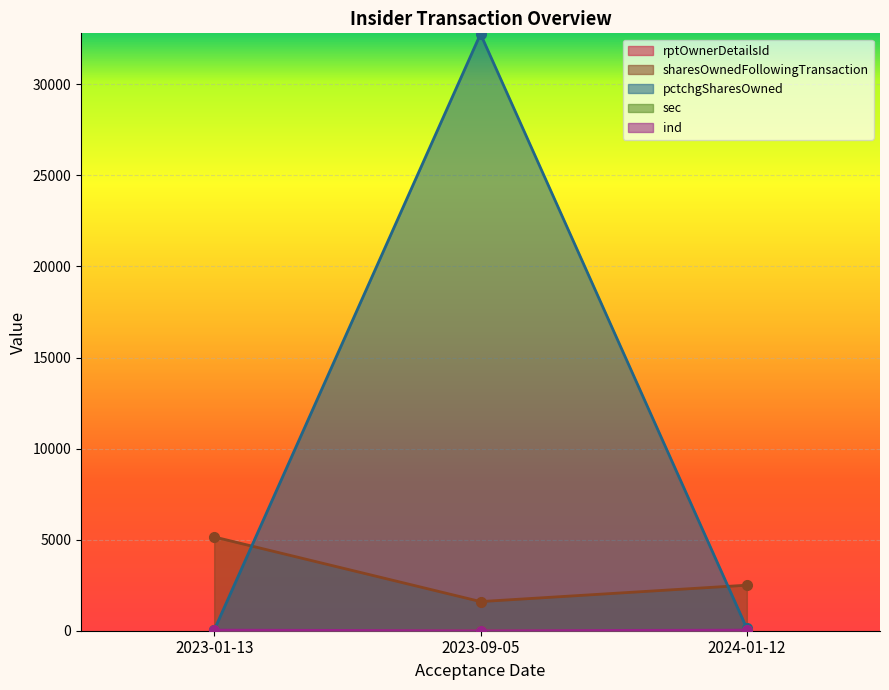

What is the label of the 2nd point from the right?

2023-09-05